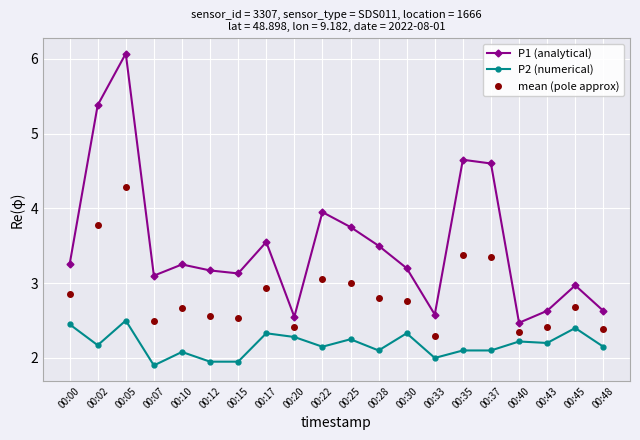

At which category does P1 (analytical) reach its first local valley?

00:07